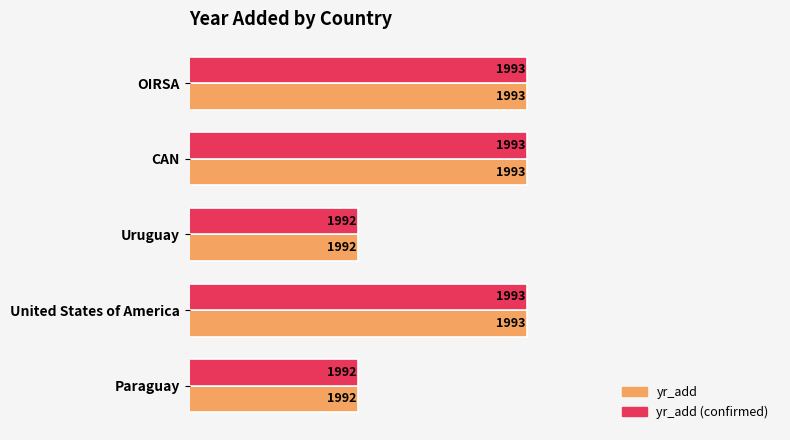

Is the value of yr_add (confirmed) at United States of America greater than the value of yr_add at Uruguay?

Yes